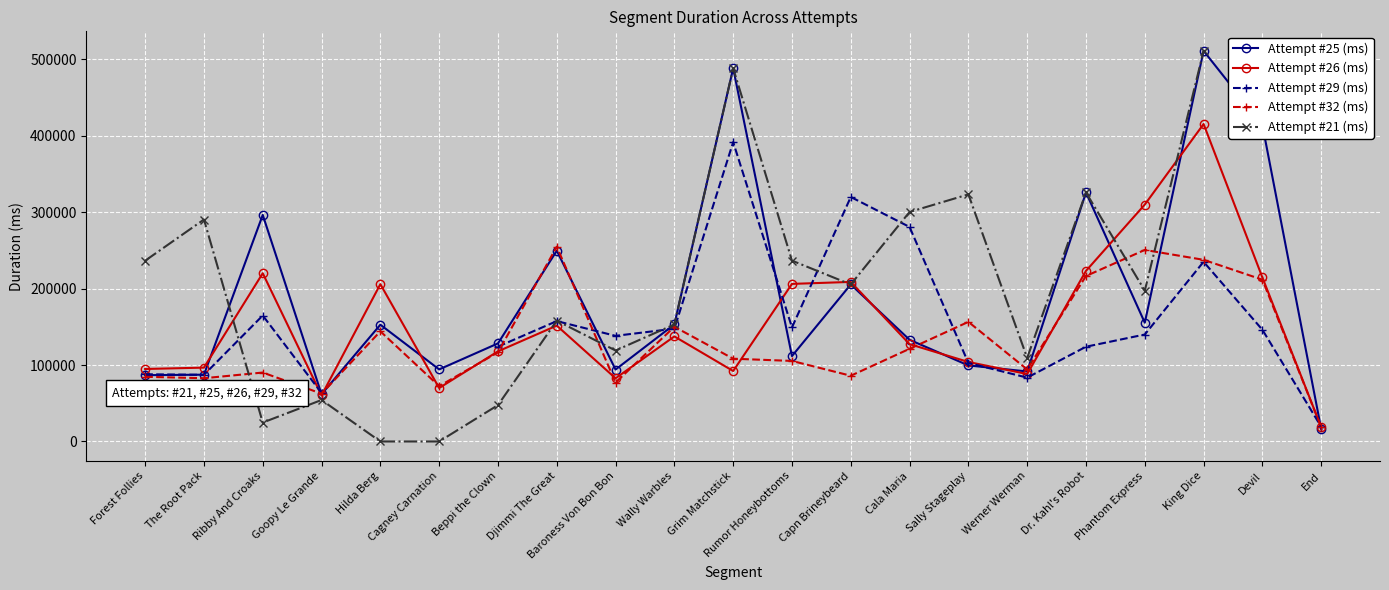

Between which two adjacent categories do Attempt #26 (ms) and Attempt #25 (ms) first intersect?

The Root Pack and Ribby And Croaks